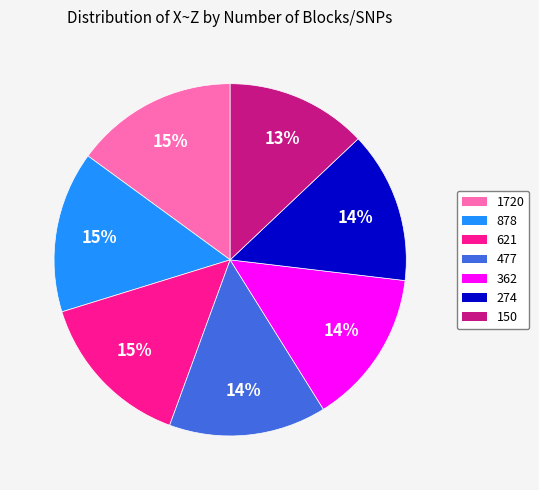

What percentage is the 150 slice, to the nearest percent?

13%